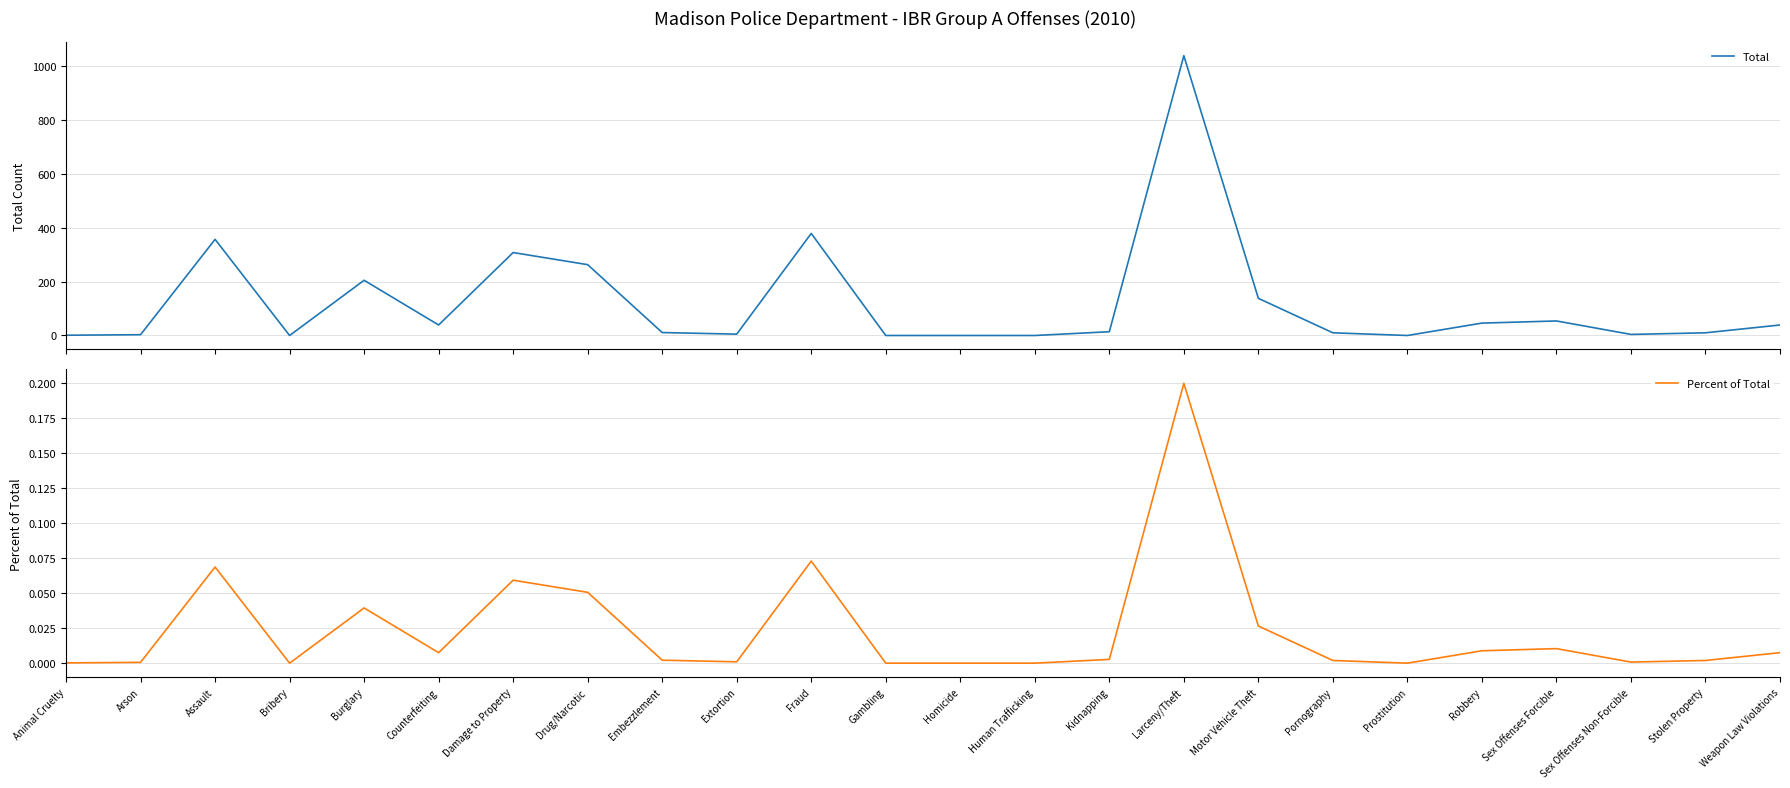

What are all the series names shown in the legend?

Total, Percent of Total